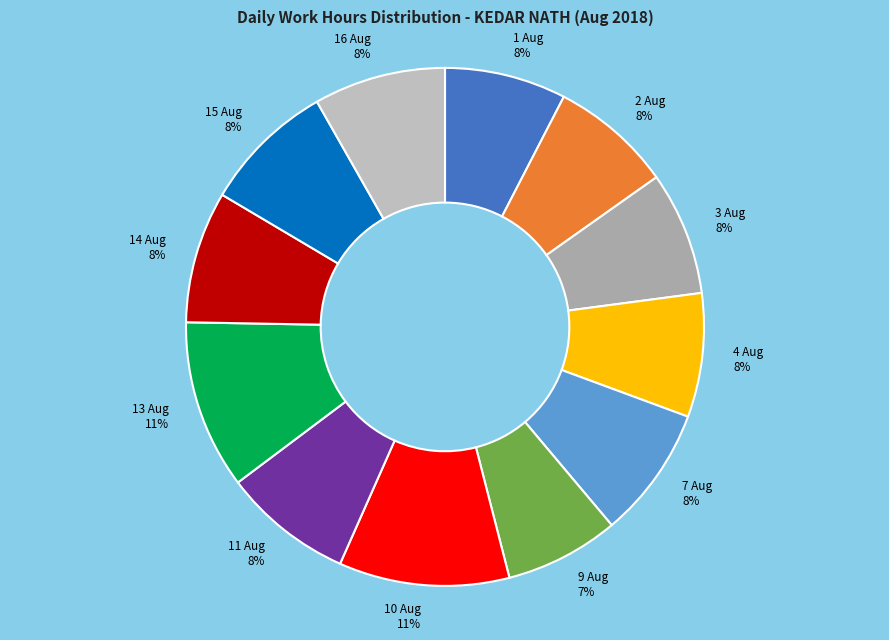

To the nearest percent, what is the difference between the largest and smallest slice percentages?

4%